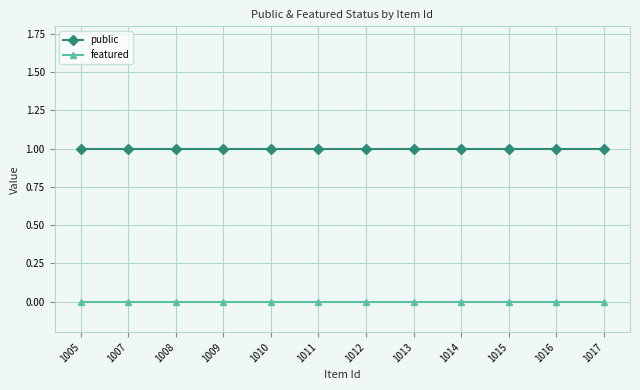

What value does the public series have at 1015?

1